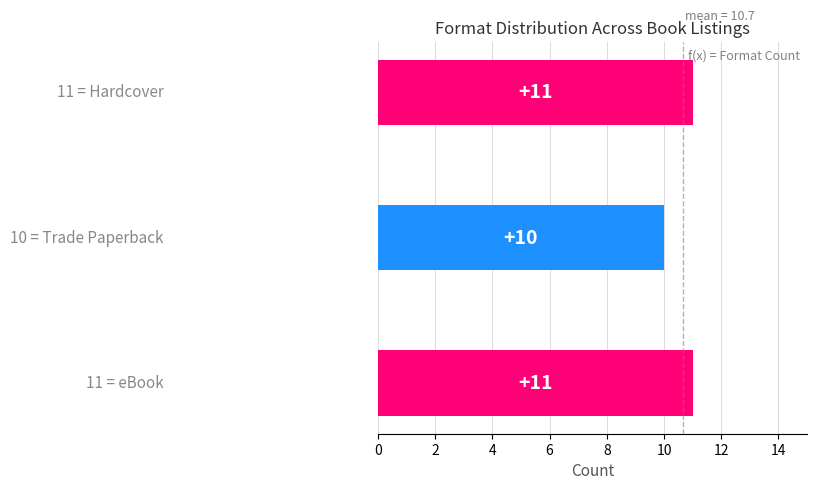

Reading bottom to top, list all the values displayed in this chart.

11	10	11